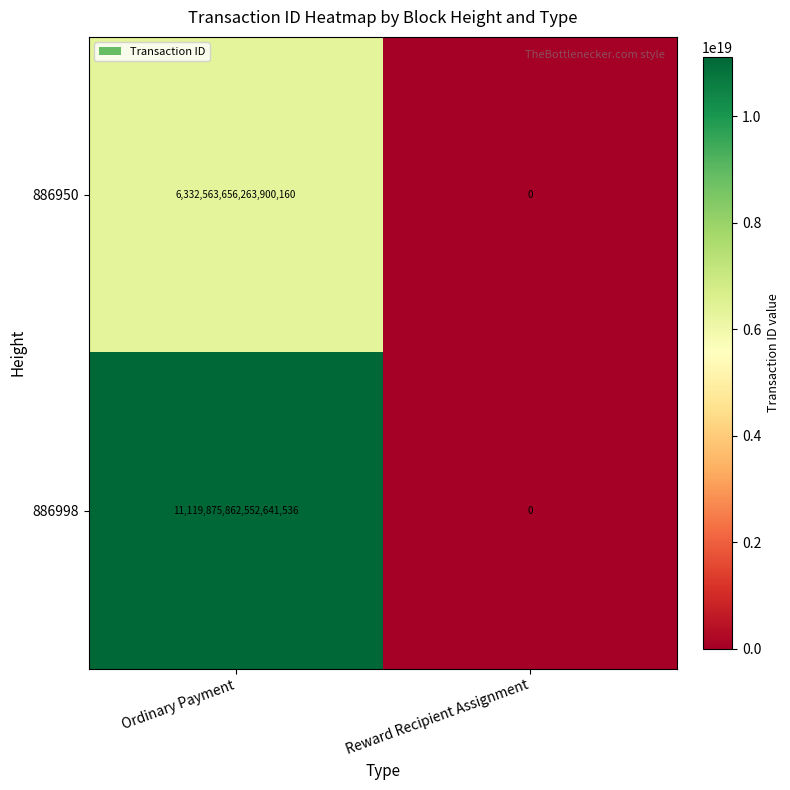

Where is 886950 nearest to the value 3166281828131950080?

Ordinary Payment